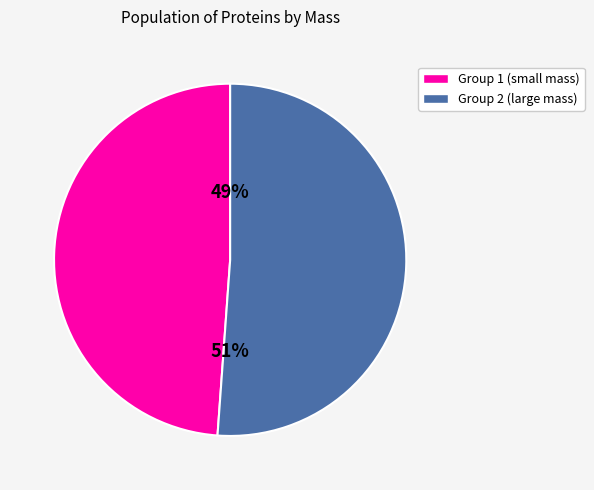

How many segments does this pie chart have?

2